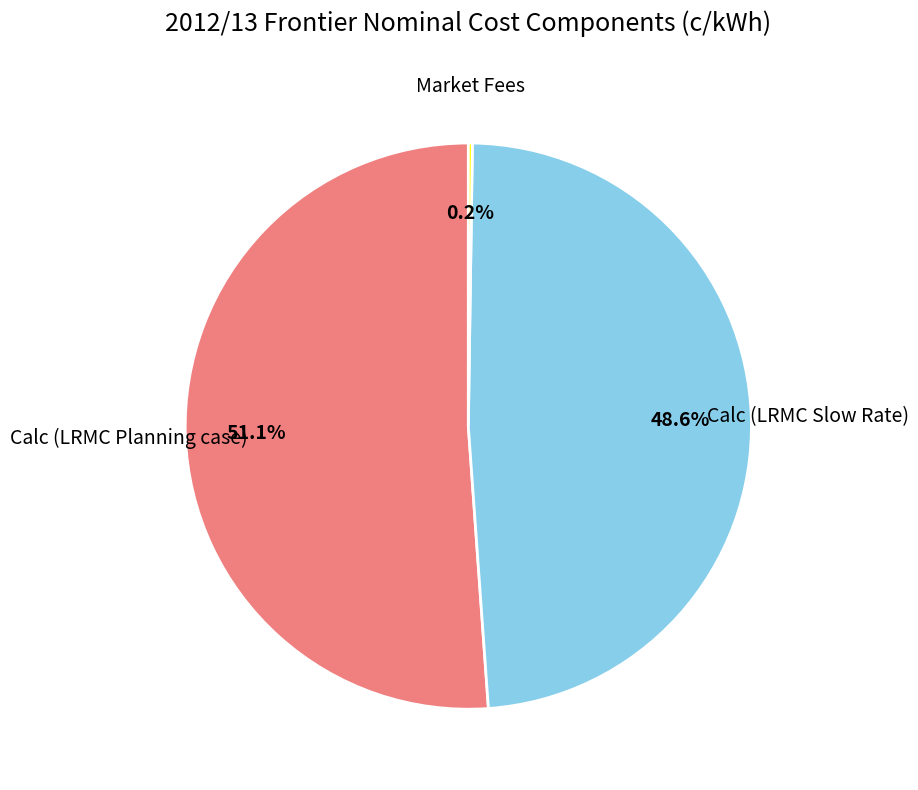

Approximately how many times larger is the value at Calc (LRMC Slow Rate) compared to Calc (LRMC Planning case)?

1.0